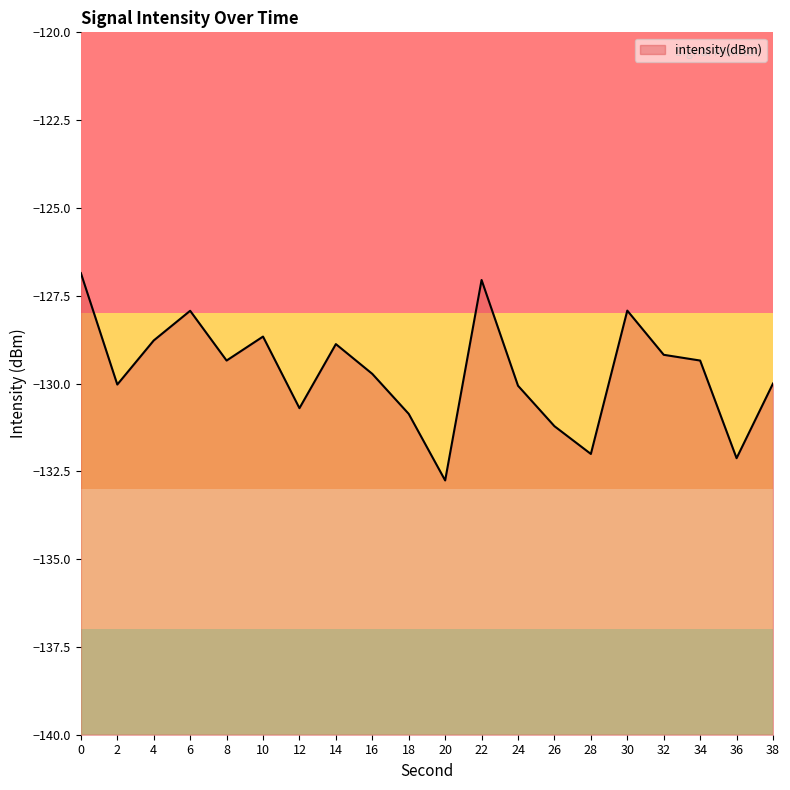

Reading left to right, extract all data points from this chart.

0=-126.9	2=-130.0	4=-128.8	6=-127.9	8=-129.3	10=-128.7	12=-130.7	14=-128.9	16=-129.7	18=-130.9	20=-132.8	22=-127.1	24=-130.1	26=-131.2	28=-132.0	30=-127.9	32=-129.2	34=-129.3	36=-132.1	38=-130.0